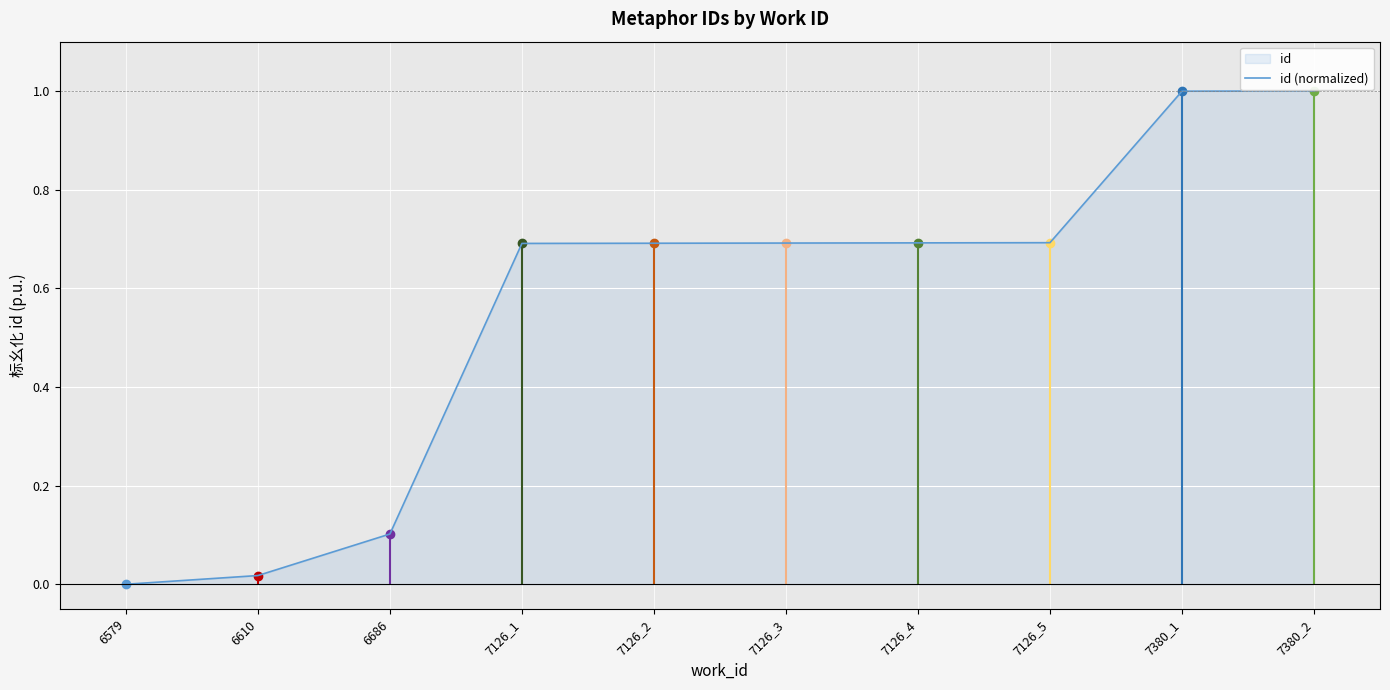

List the labels in order of value, smallest first.

6579, 6610, 6686, 7126_1, 7126_2, 7126_3, 7126_4, 7126_5, 7380_1, 7380_2